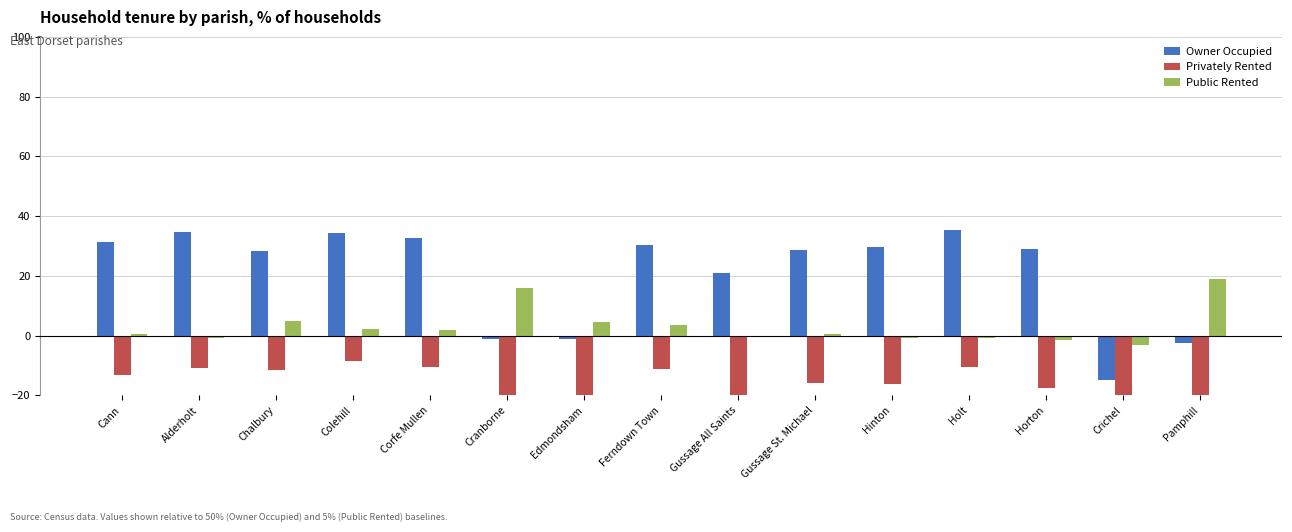

What is the total value across all series at Holt?

23.9